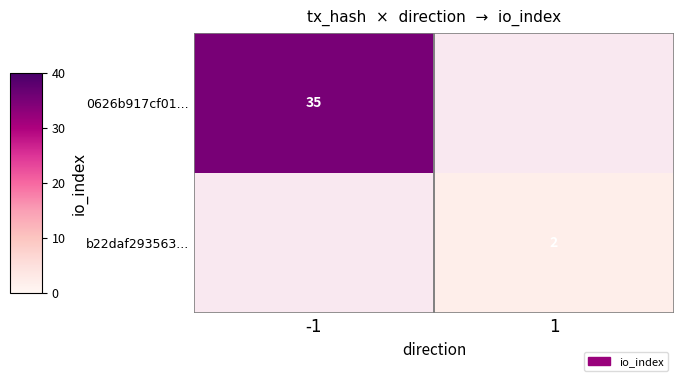

Is the value of 0626b917cf01... at -1 greater than the value of b22daf293563... at 1?

Yes